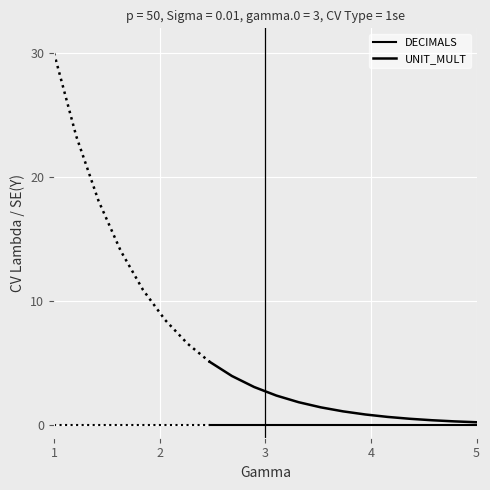

True or false: DECIMALS and UNIT_MULT intersect in this chart.

False